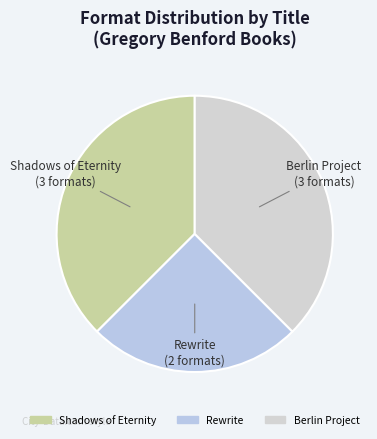

Is the sum of Rewrite and Shadows of Eternity greater than half?

Yes